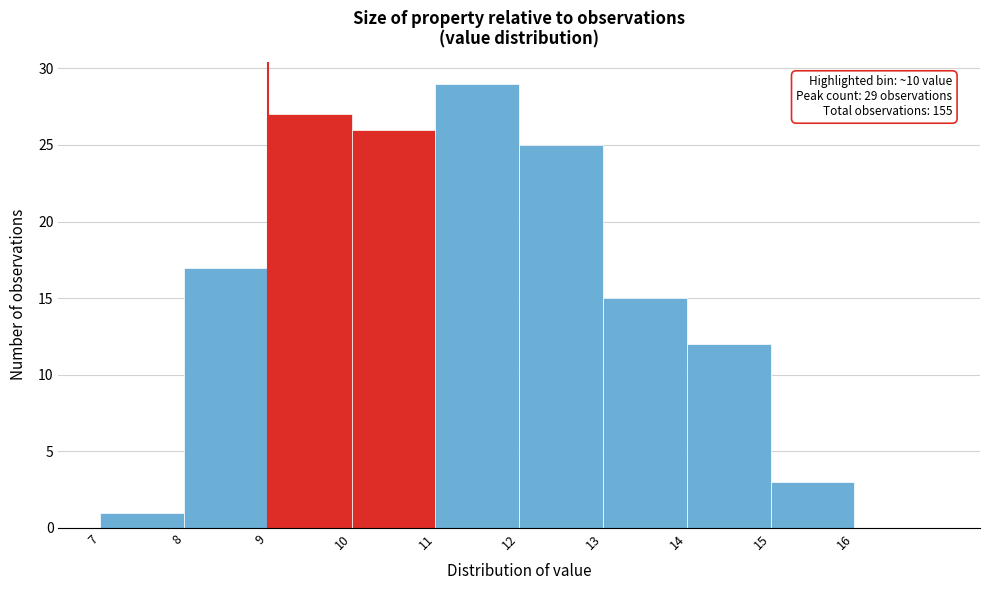

Over which range of the x-axis is the bar tallest?

11 to 12